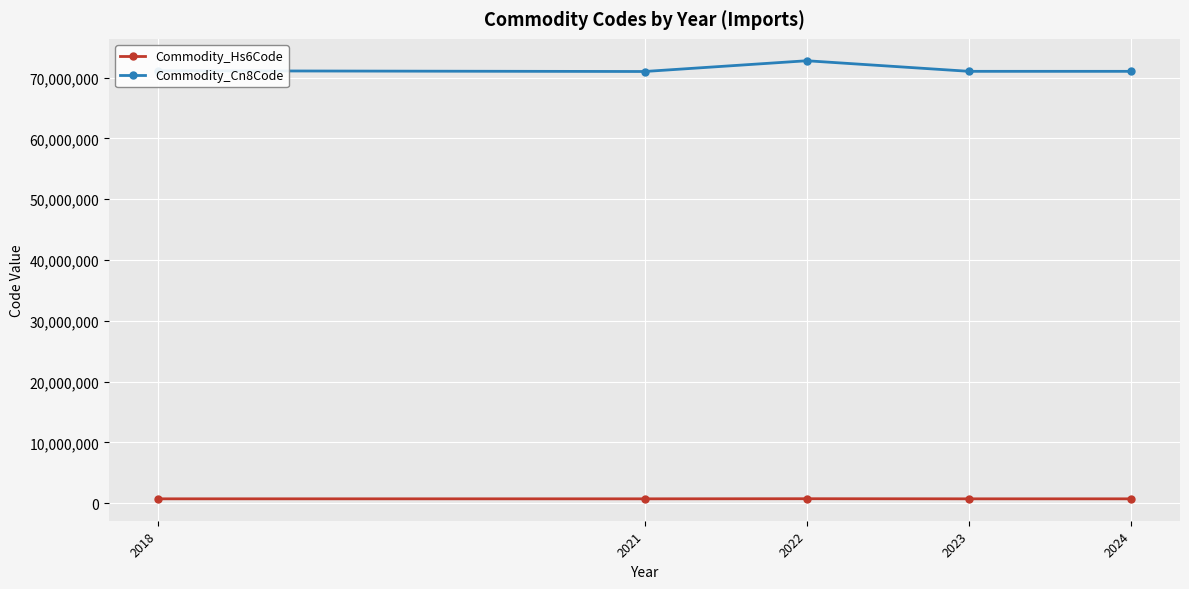

Is the value of Commodity_Cn8Code at 2018 greater than the value of Commodity_Hs6Code at 2022?

Yes